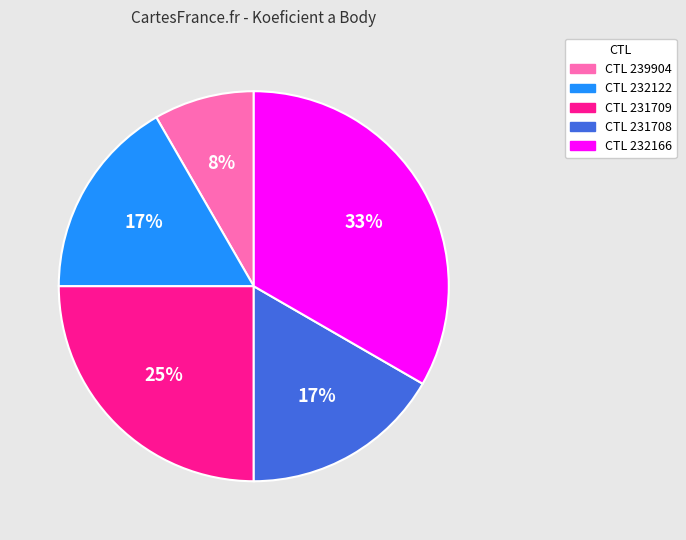

To the nearest percent, what is the difference between the largest and smallest slice percentages?

25%